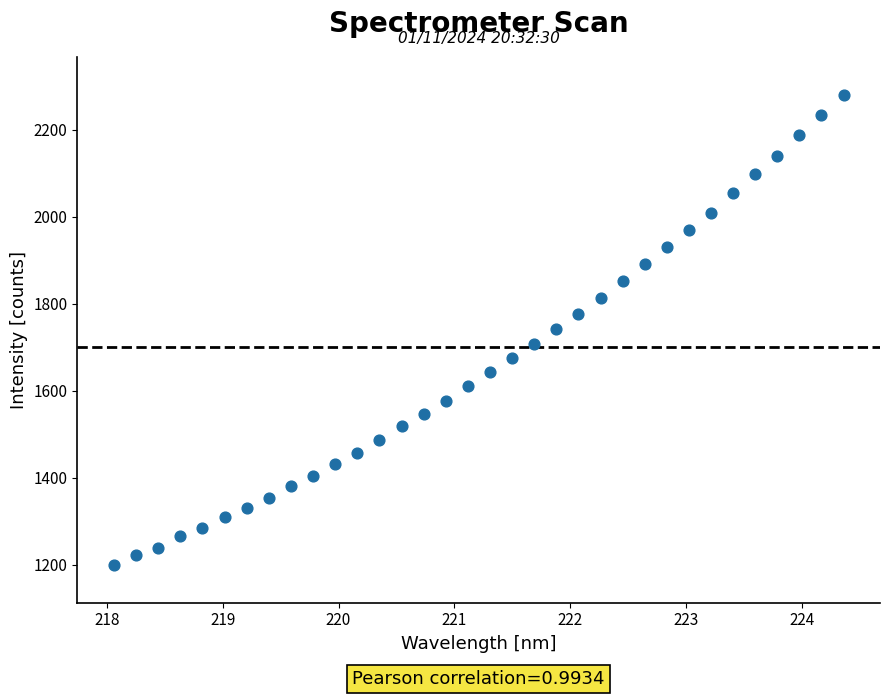

What is the range of Y values (max minus min)?

1082.3